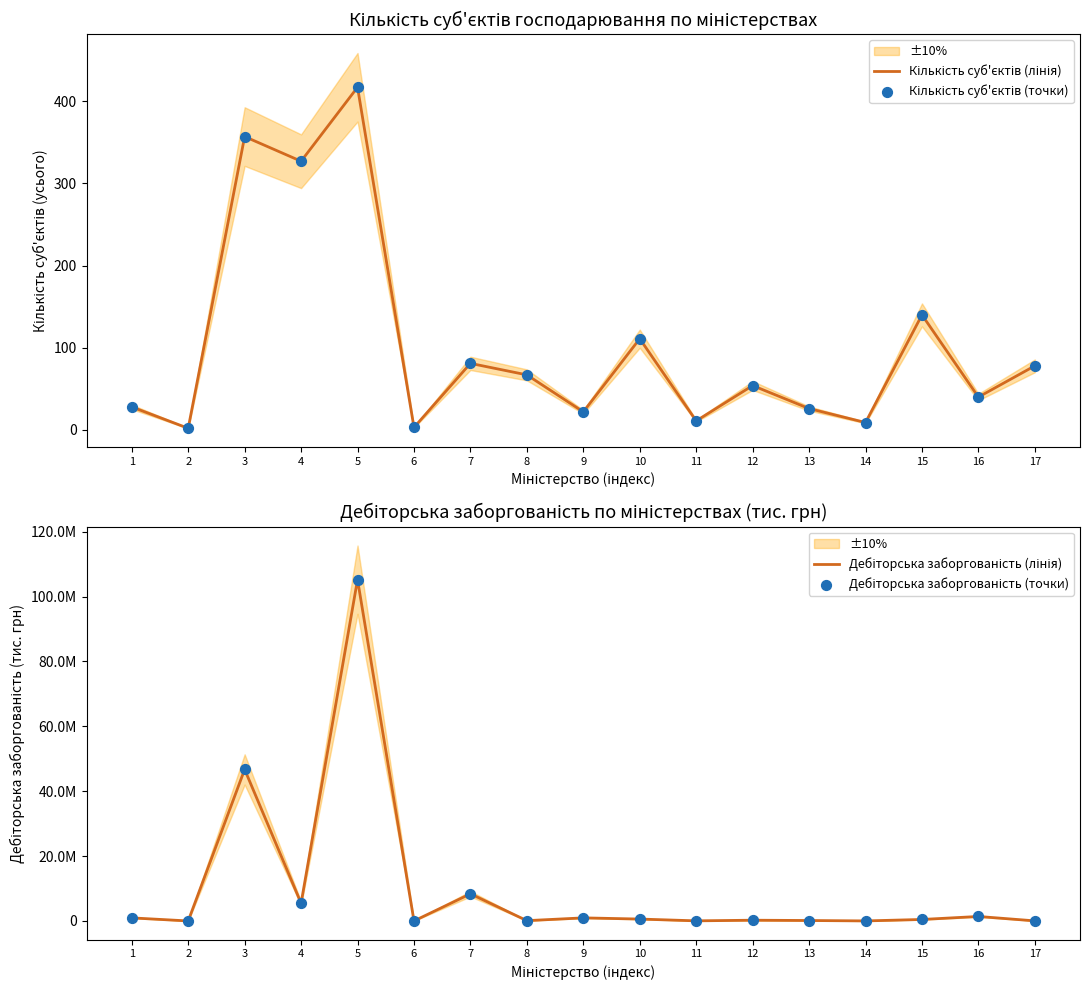

What is the total value across all series at 15?

912548.0